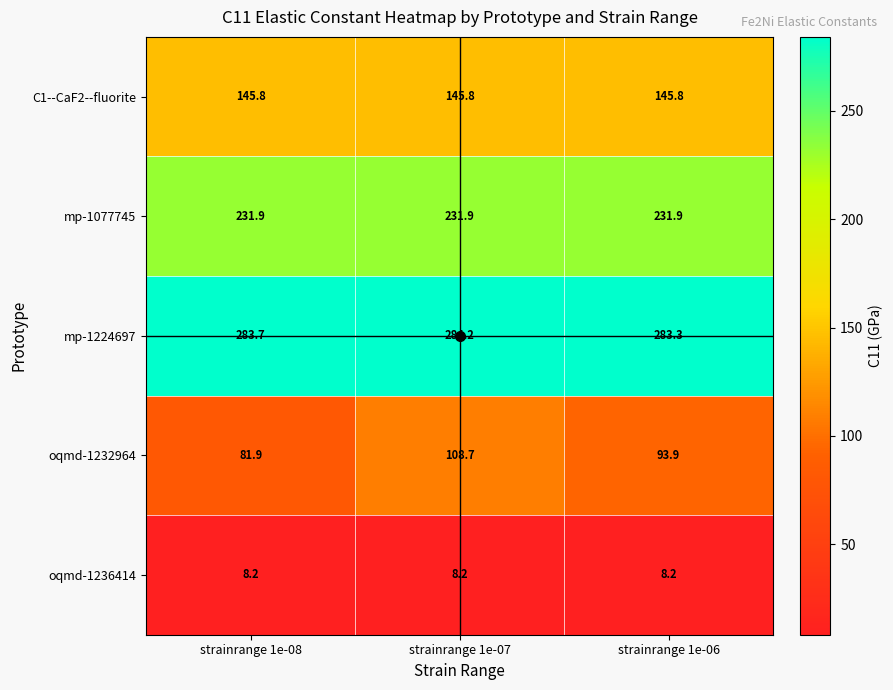

Which series has the widest spread of values?

oqmd-1232964